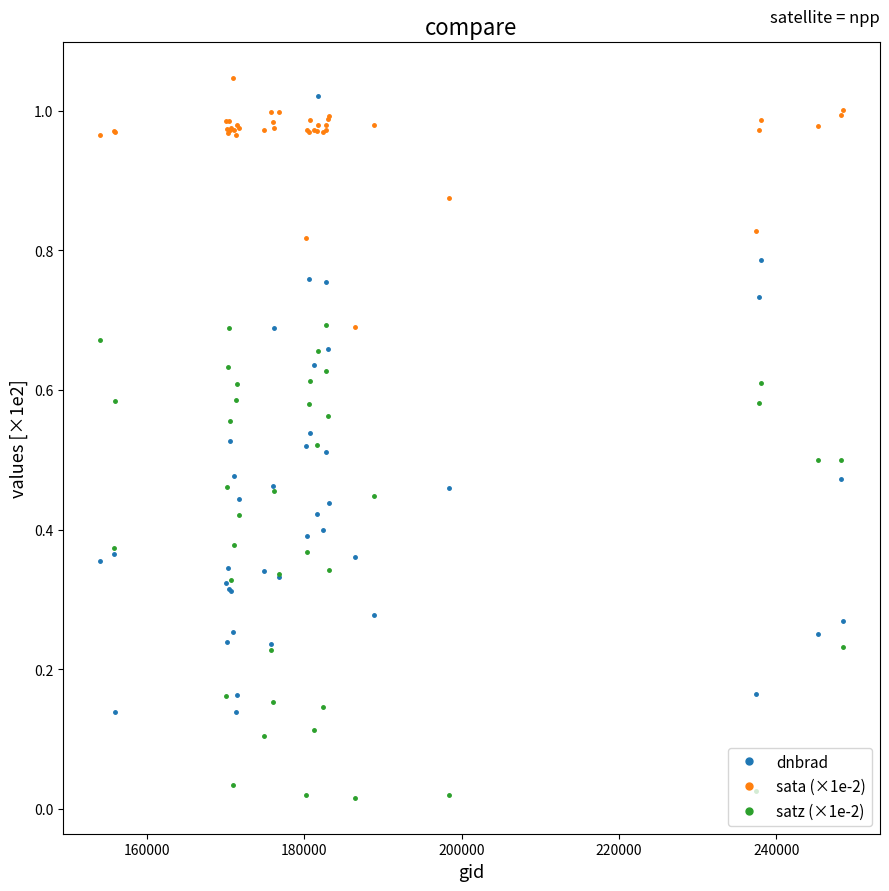

Which series has the widest spread of values?

dnbrad